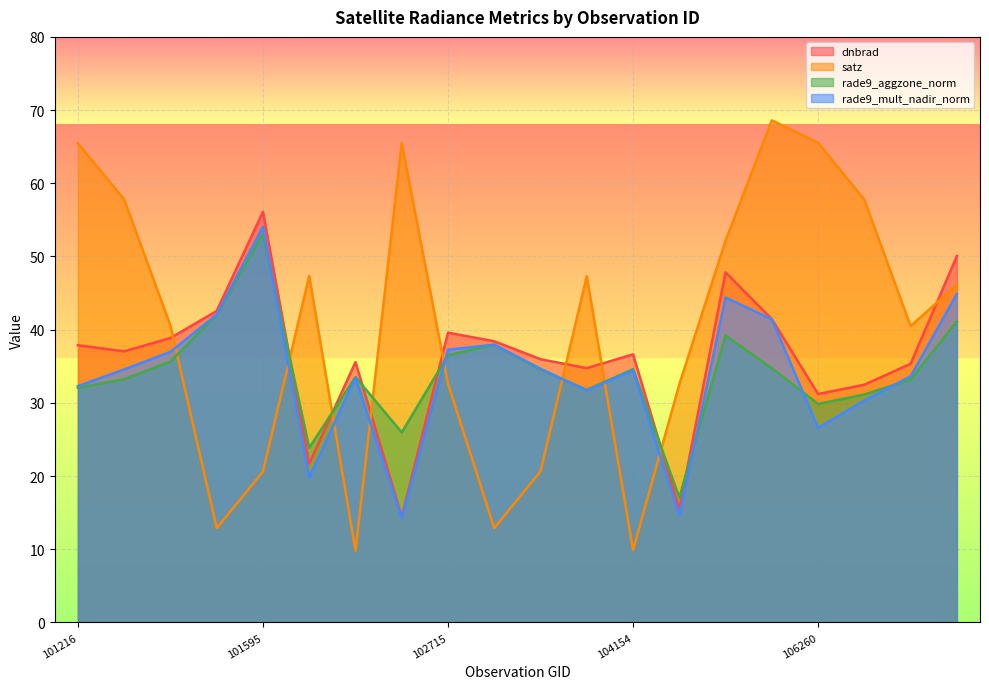

What is the sum of the rade9_aggzone_norm values at 106085 and 101216?

71.3